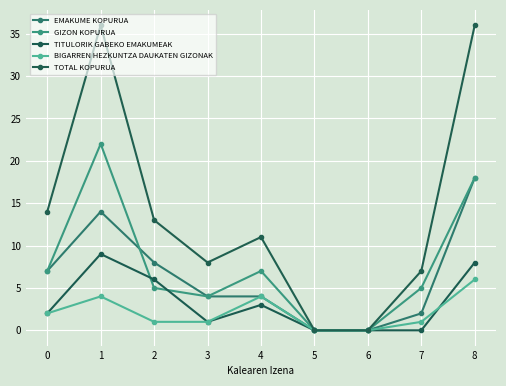

Count the number of categories in the chart.

9